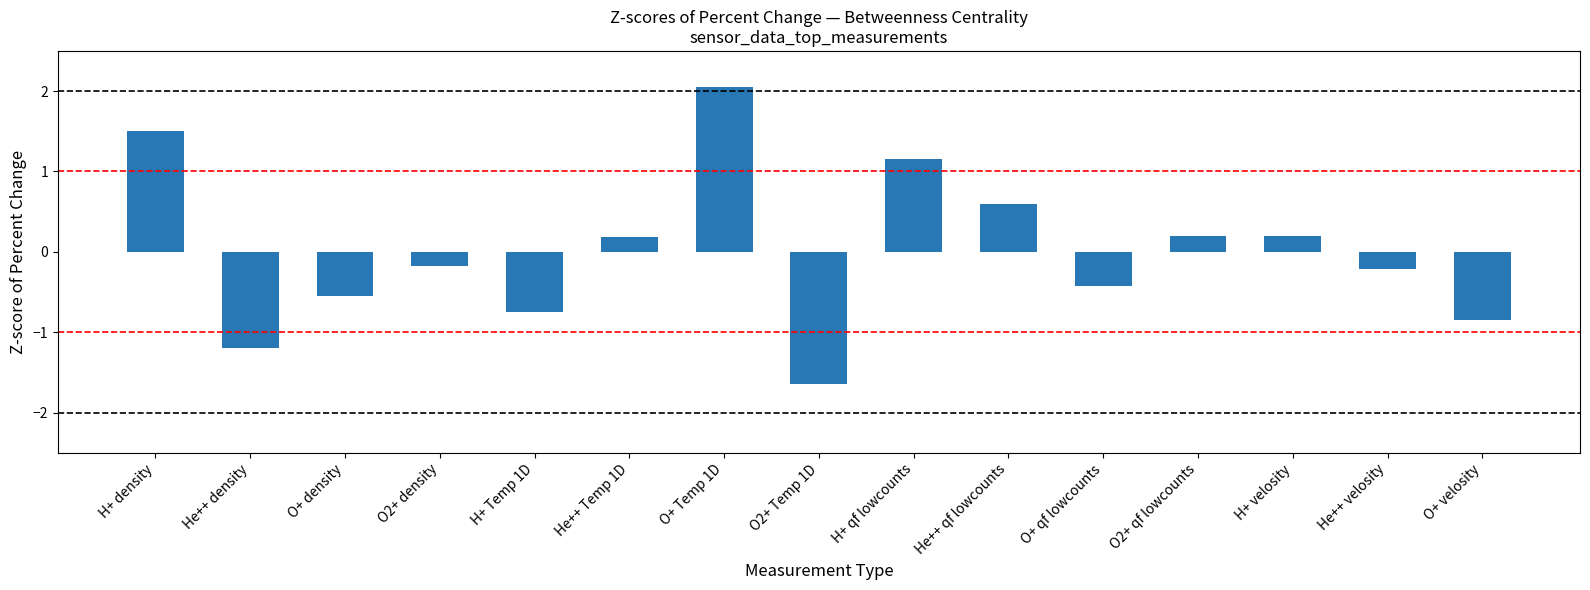

True or false: the data shows 2.0 at O+ Temp 1D.

True